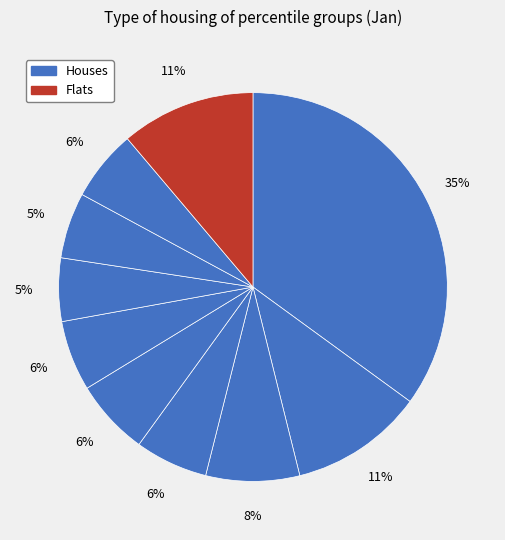

How many slices are in this pie chart?

10